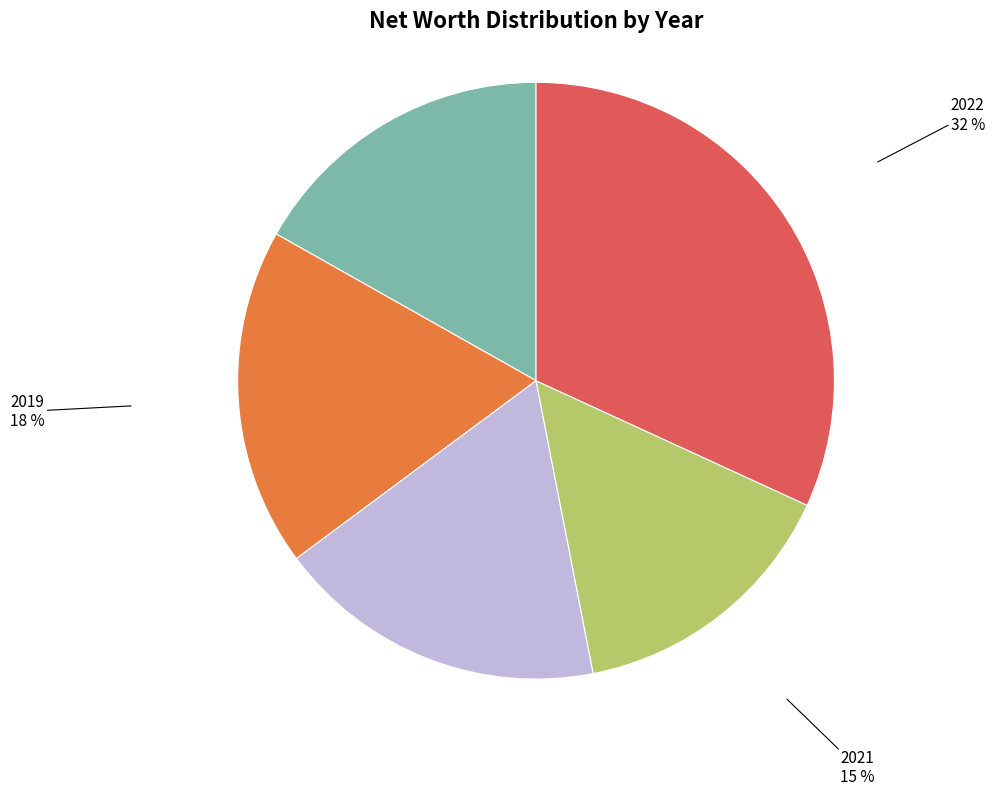

To the nearest percent, what is the difference between the largest and smallest slice percentages?

17%